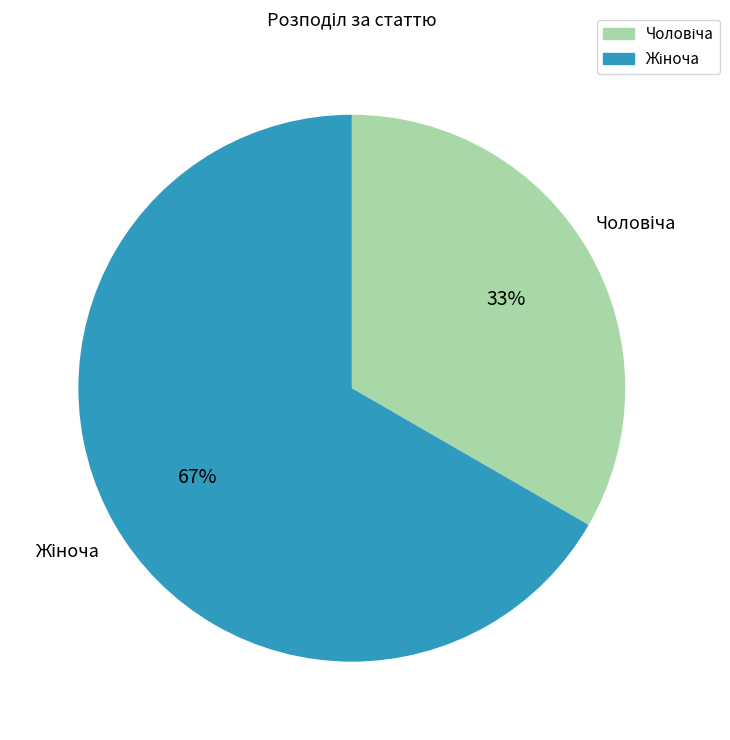

Does any single category account for the majority?

Yes